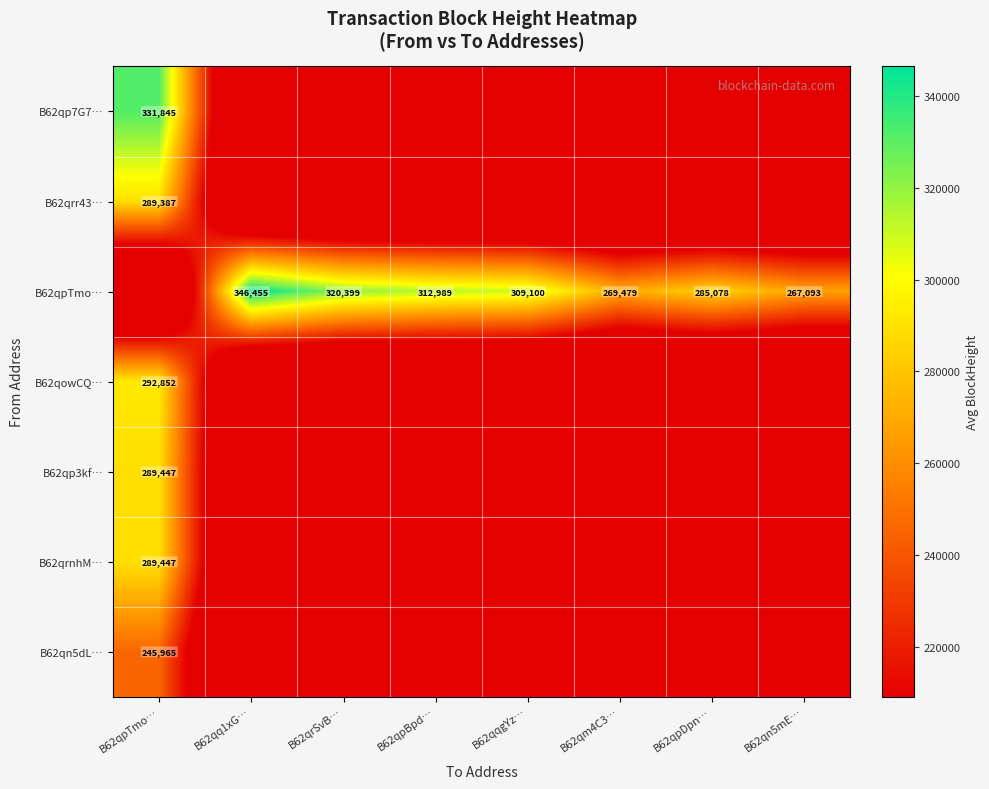

Rank the series by their maximum value, from lowest to highest.

B62qn5dL…, B62qrr43…, B62qp3kf…, B62qrnhM…, B62qowCQ…, B62qp7G7…, B62qpTmo…